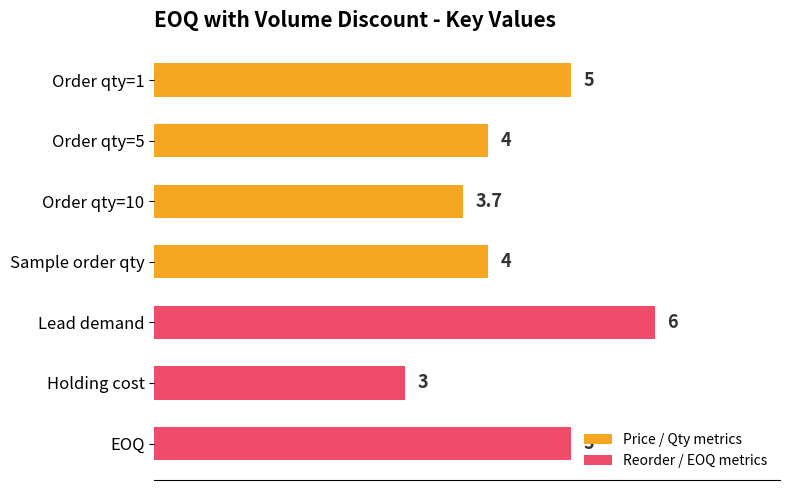

The value at Lead demand is 6.0. True or false?

True